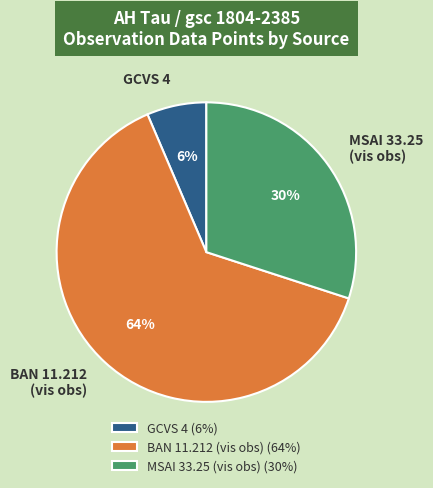

Is there a majority slice in this chart?

Yes